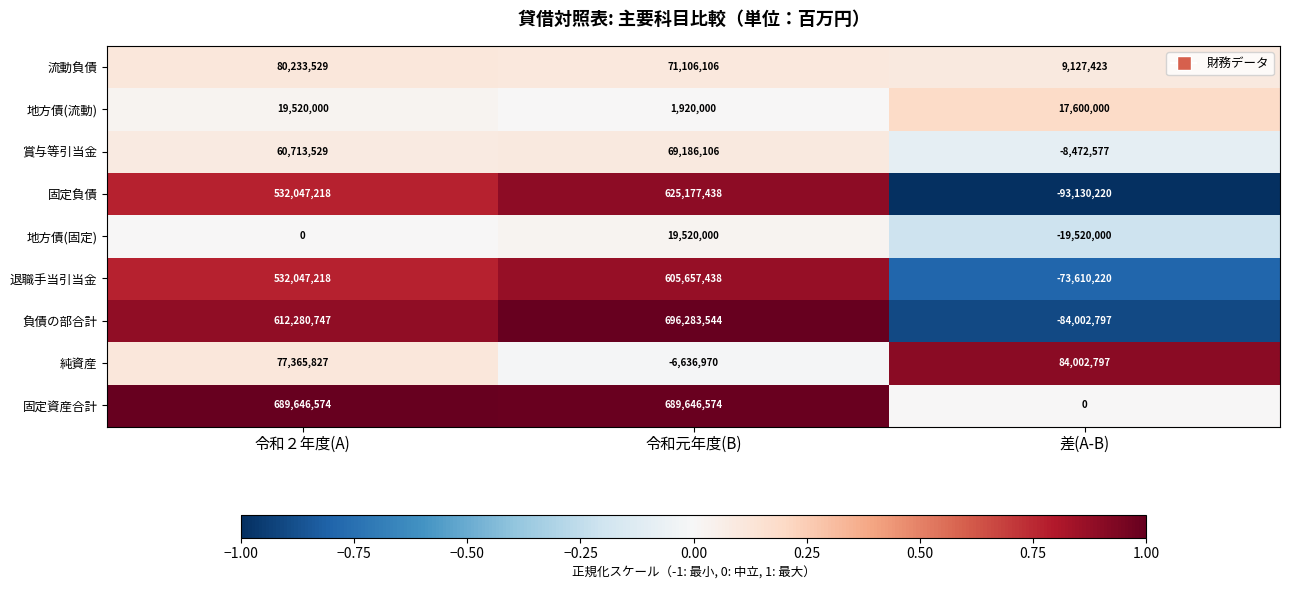

Which label corresponds to the smallest value in the chart?

差(A-B)